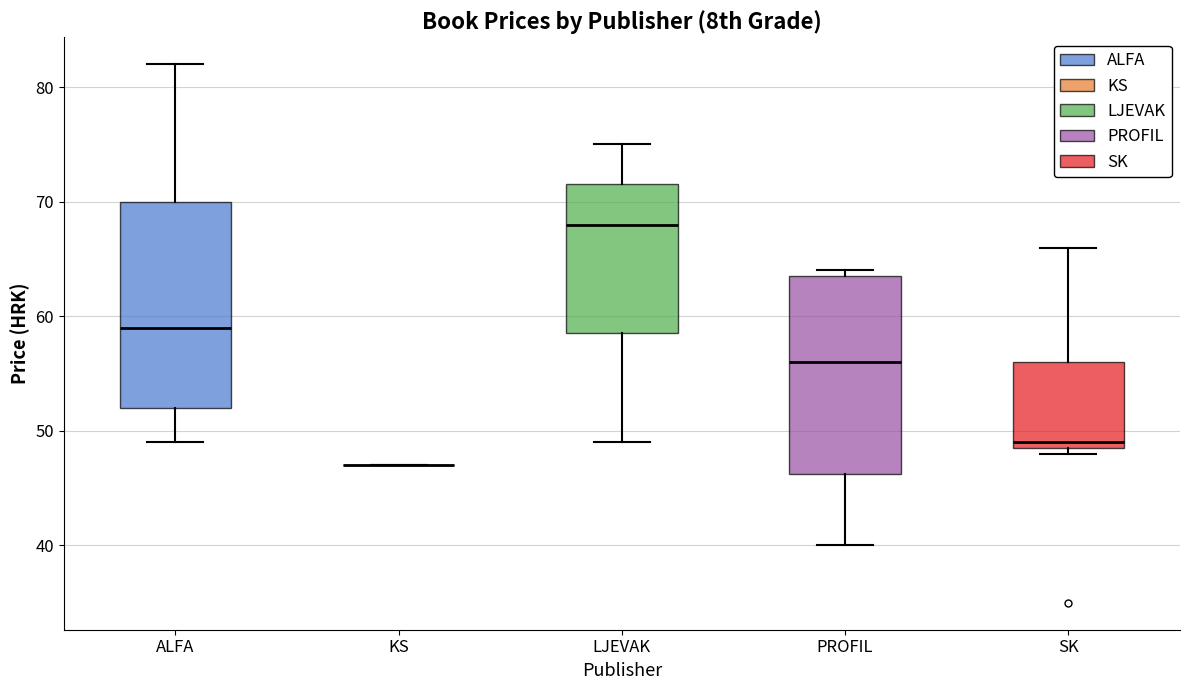

Reading left to right, transcribe this box plot: for each box, give where its median line is, the range the box spans, and where its two whiskers end, as read against the y-axis. The values are not printed on the chart, so give them approximately, as read against the axis.

ALFA: median 59, box 52 to 70, whiskers 49 to 82
KS: box collapsed to a line at 47, whiskers 47 to 47
LJEVAK: median 68, box 59 to 72, whiskers 49 to 75
PROFIL: median 56, box 46 to 64, whiskers 40 to 64 (just above the box's upper edge)
SK: median 49 (just above the box's lower edge), box 49 to 56, whiskers 48 to 66